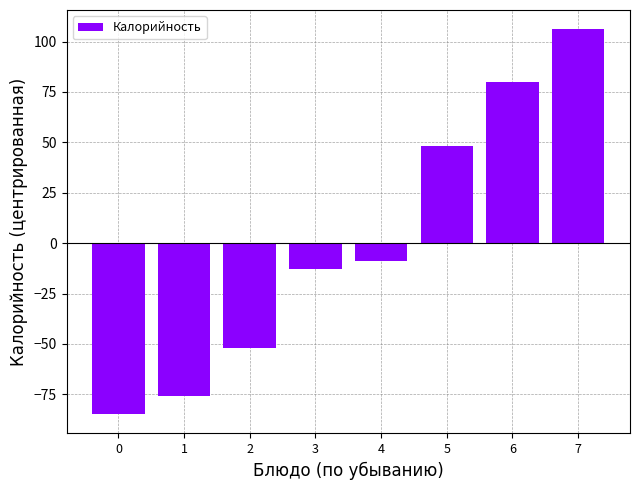

Rank the categories by value from lowest to highest.

0, 1, 2, 3, 4, 5, 6, 7